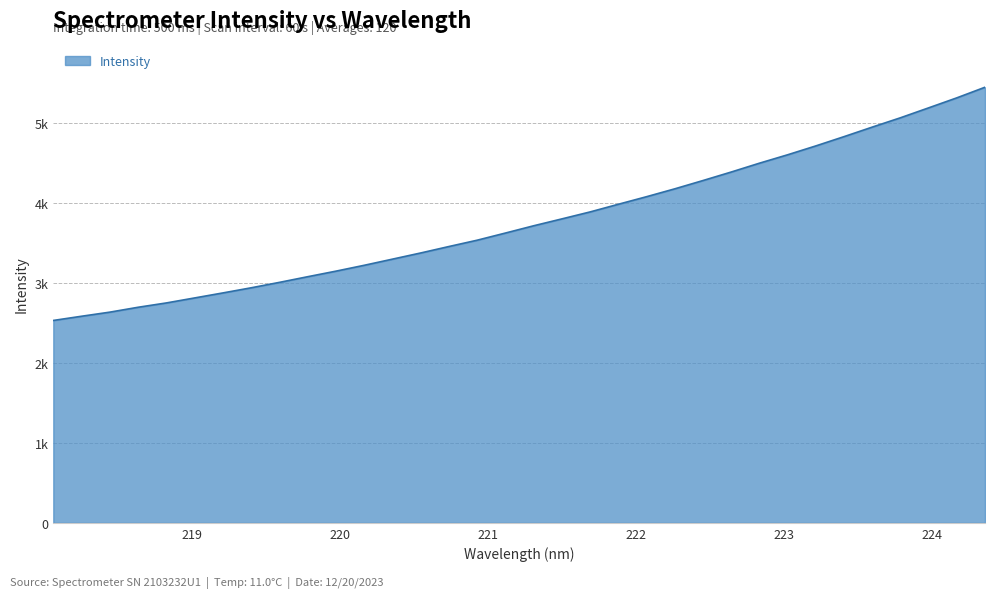

Is this an area chart (filled region under the line)?

Yes